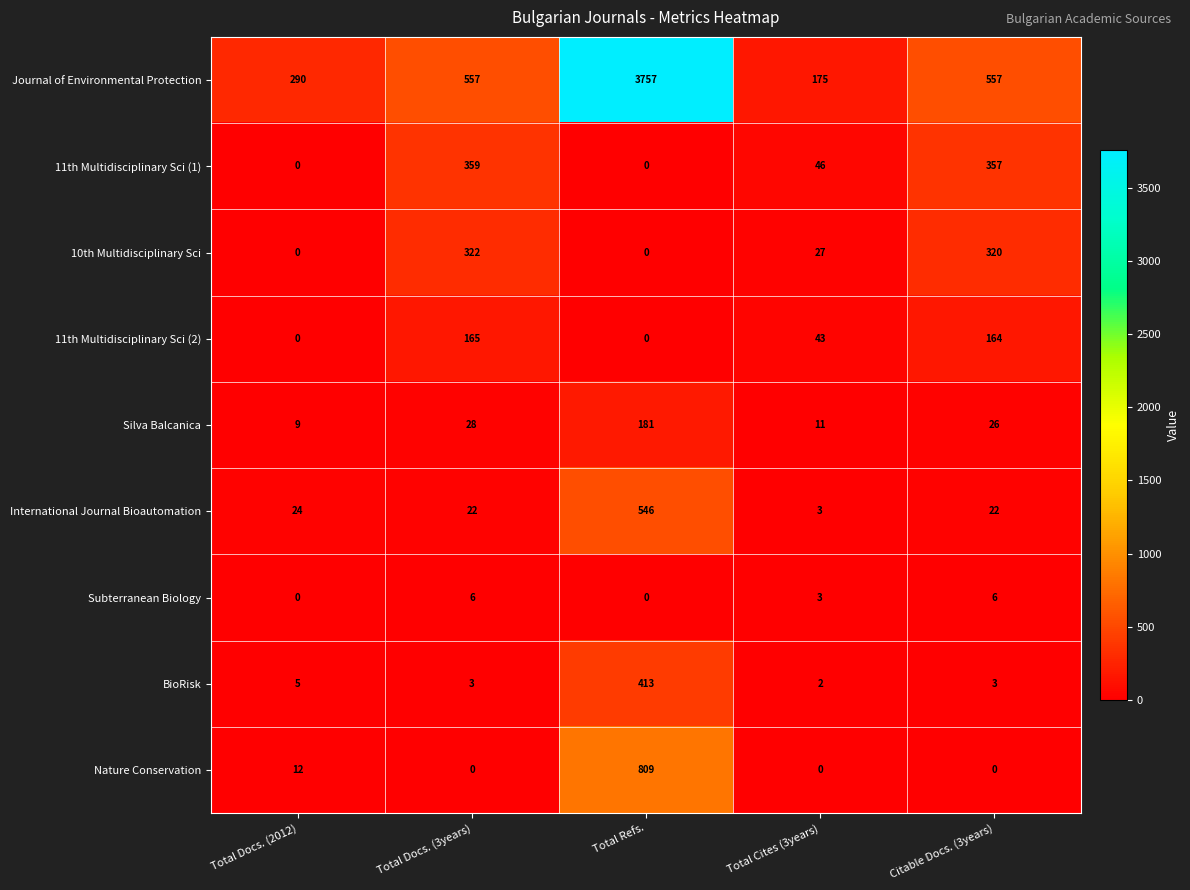

Which series has the largest range (max minus min)?

Journal of Environmental Protection